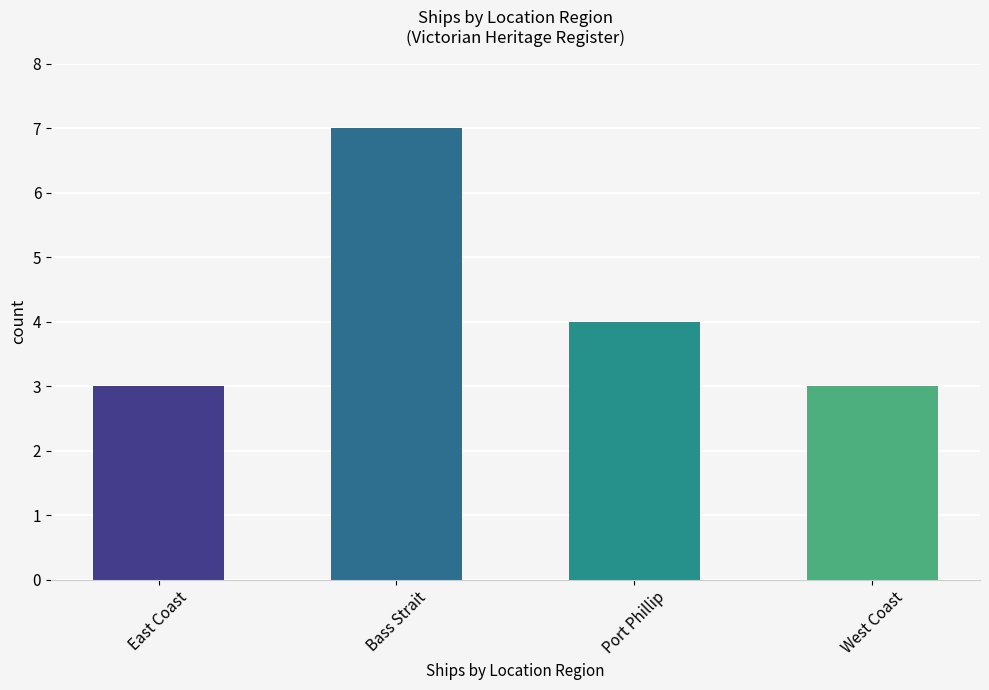

Is it true that the value at Bass Strait is 7?

True